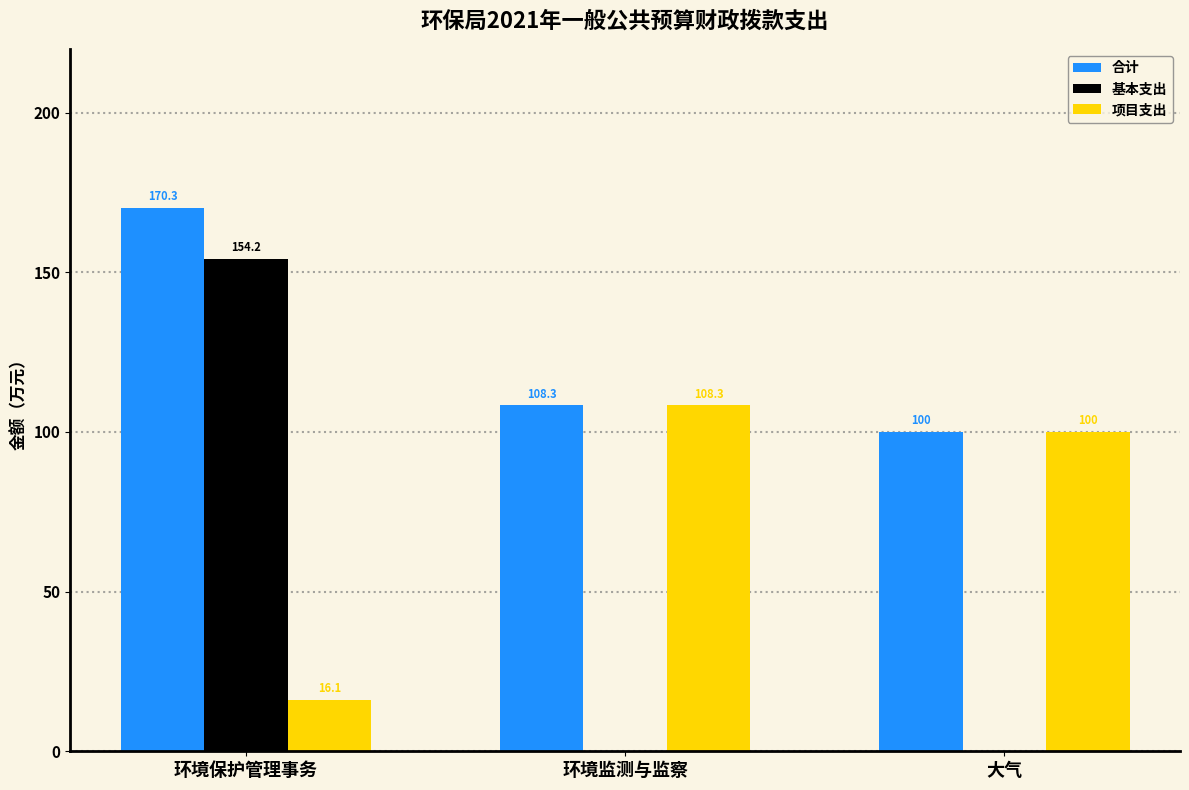

What is the approximate value of 项目支出 at 环境保护管理事务?

16.1